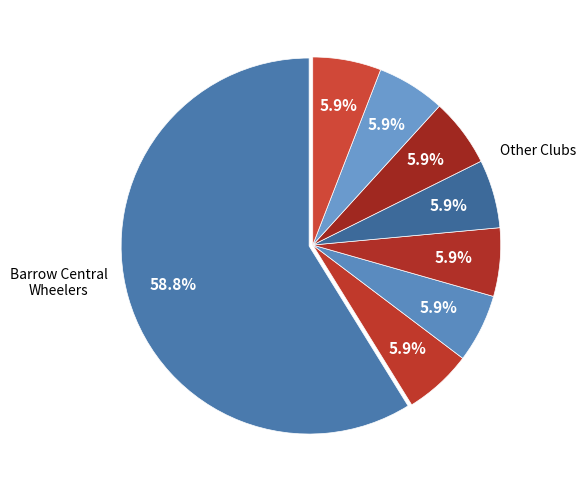

How many segments does this pie chart have?

8